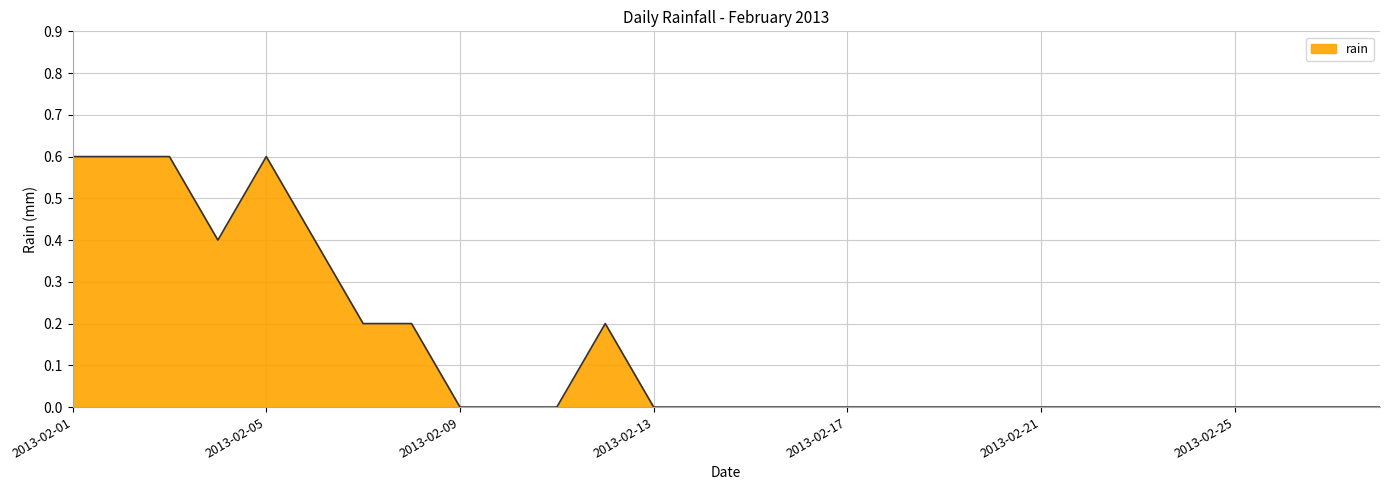

What is the difference between the maximum and minimum values?

0.6